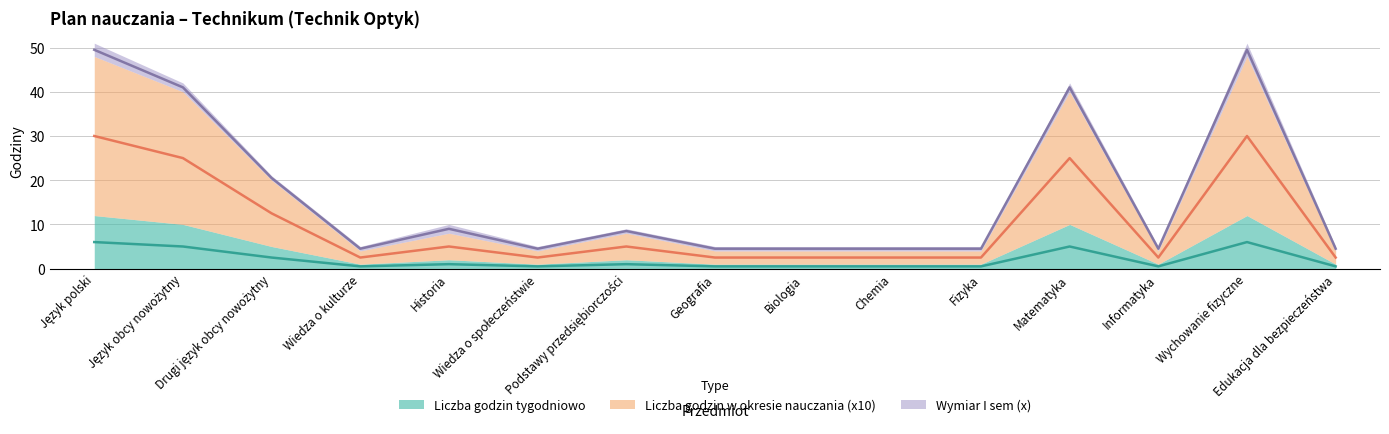

What position from the right is Wiedza o kulturze?

12